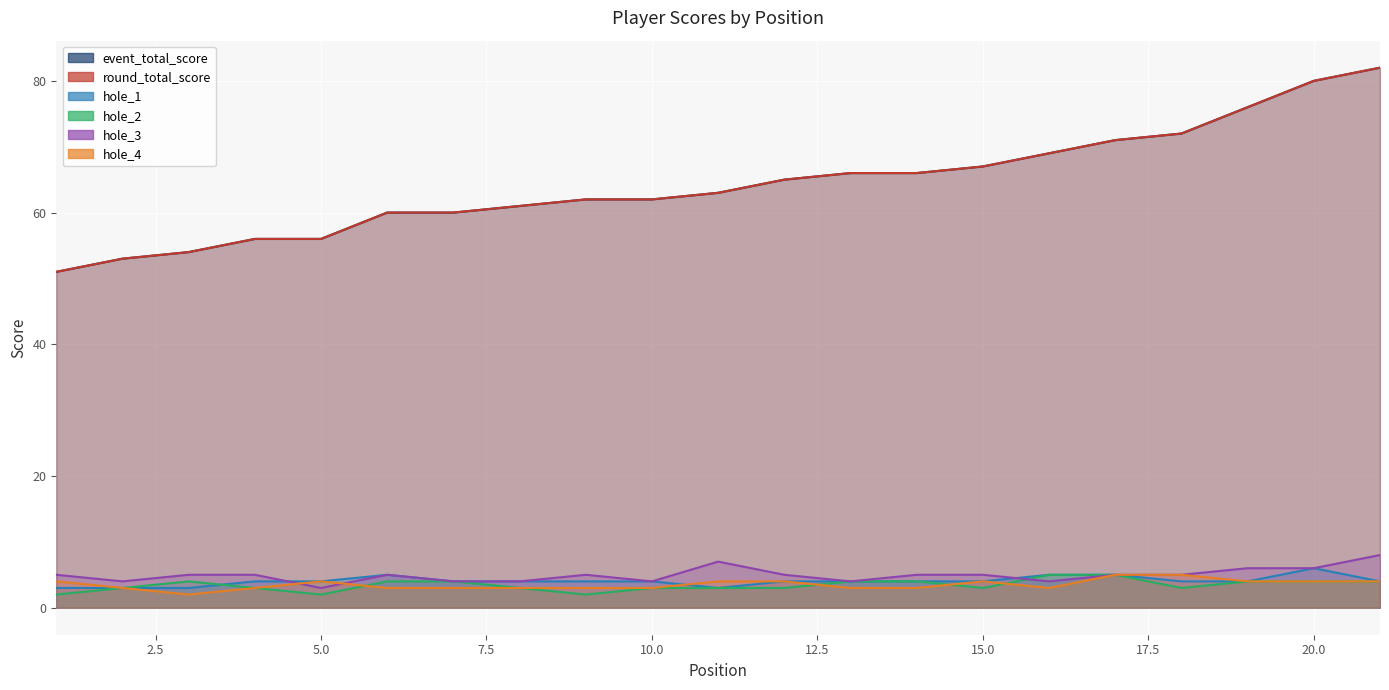

What is the smallest value displayed?

2